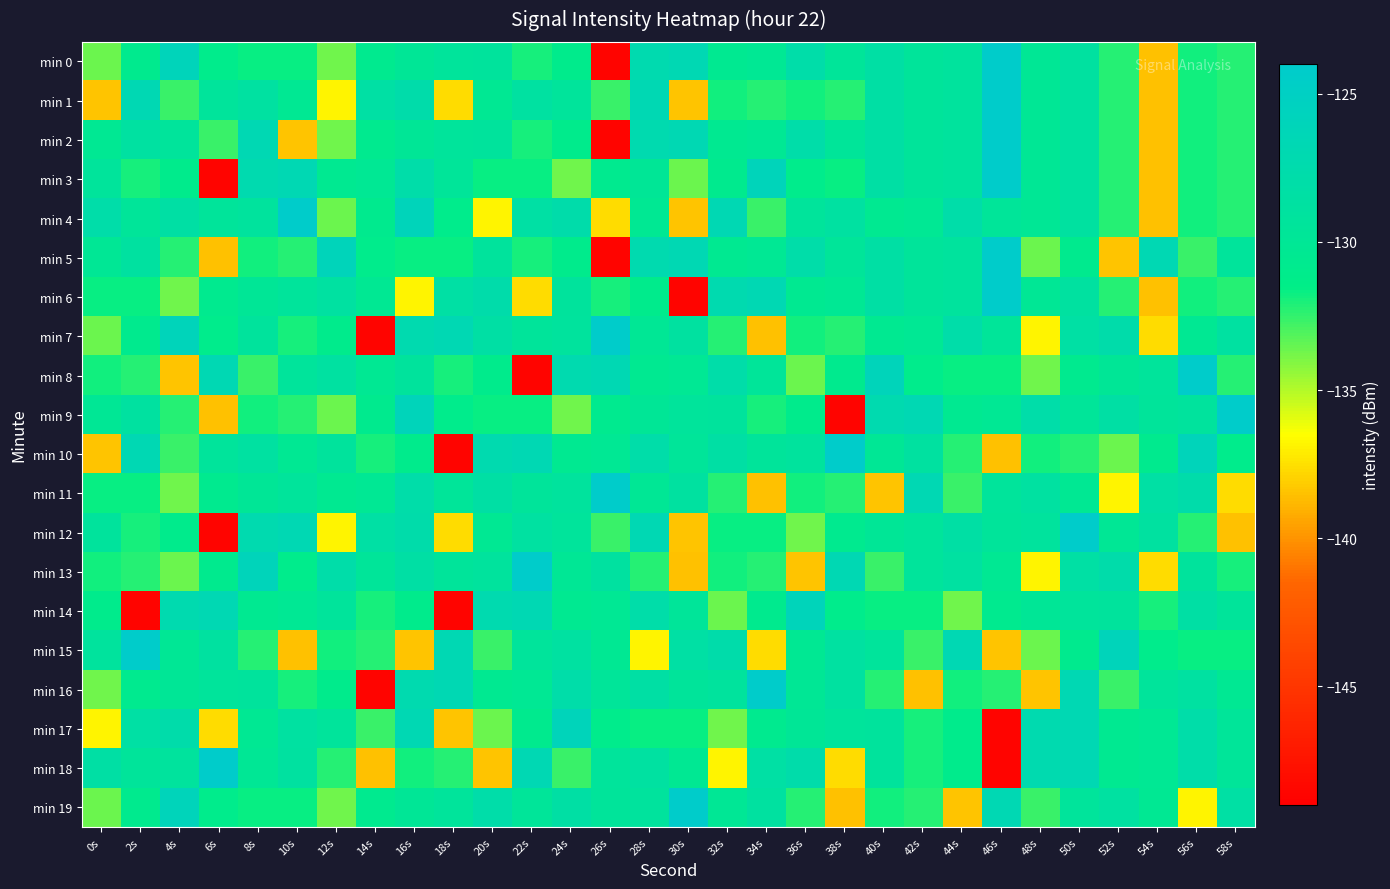

Count the number of categories in the chart.

30